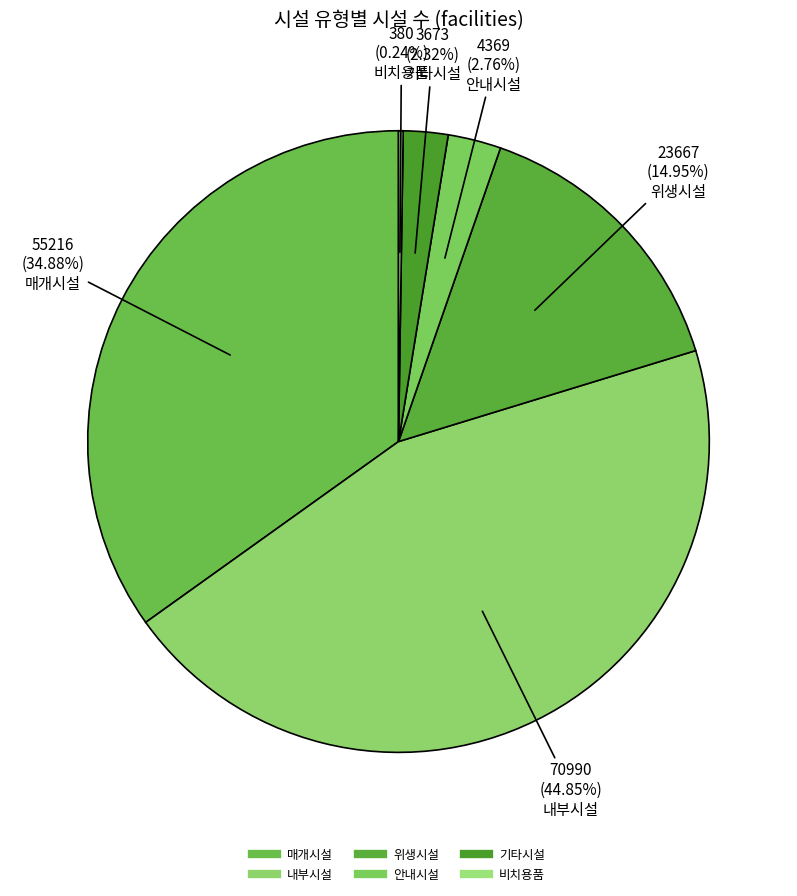

What is the smallest slice in the pie chart?

비치용품